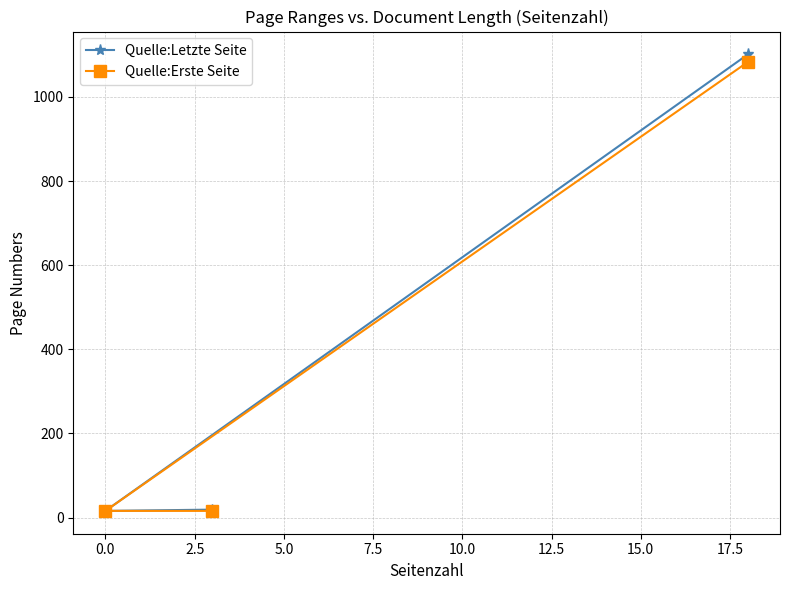

What is the value of the Quelle:Letzte Seite point at the 3rd from the left?

1101